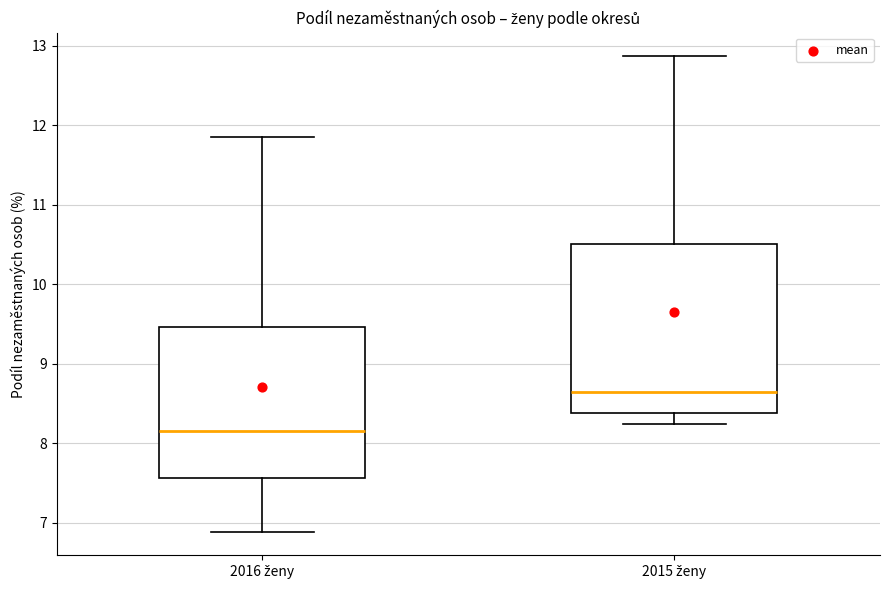

Which box has the highest median line?

2015 ženy